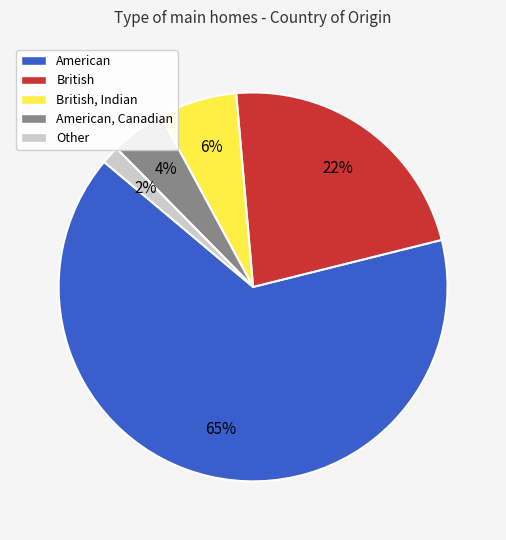

What is the smallest slice in the pie chart?

Other